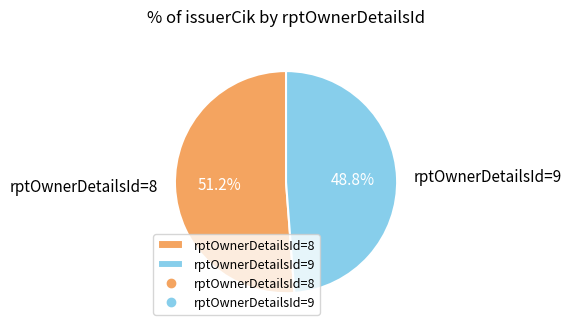

The rptOwnerDetailsId=9 slice represents 49% of the pie. True or false?

True